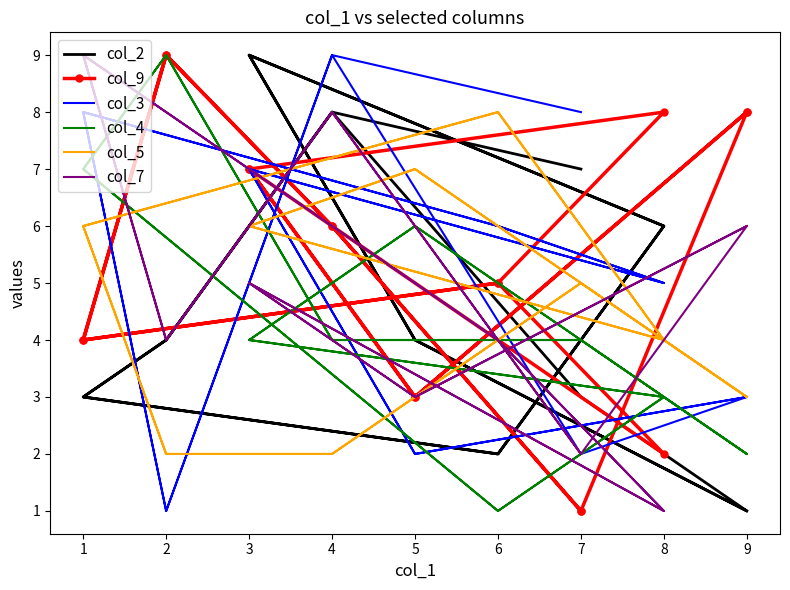

The col_9 series shows 1 at 5. True or false?

False